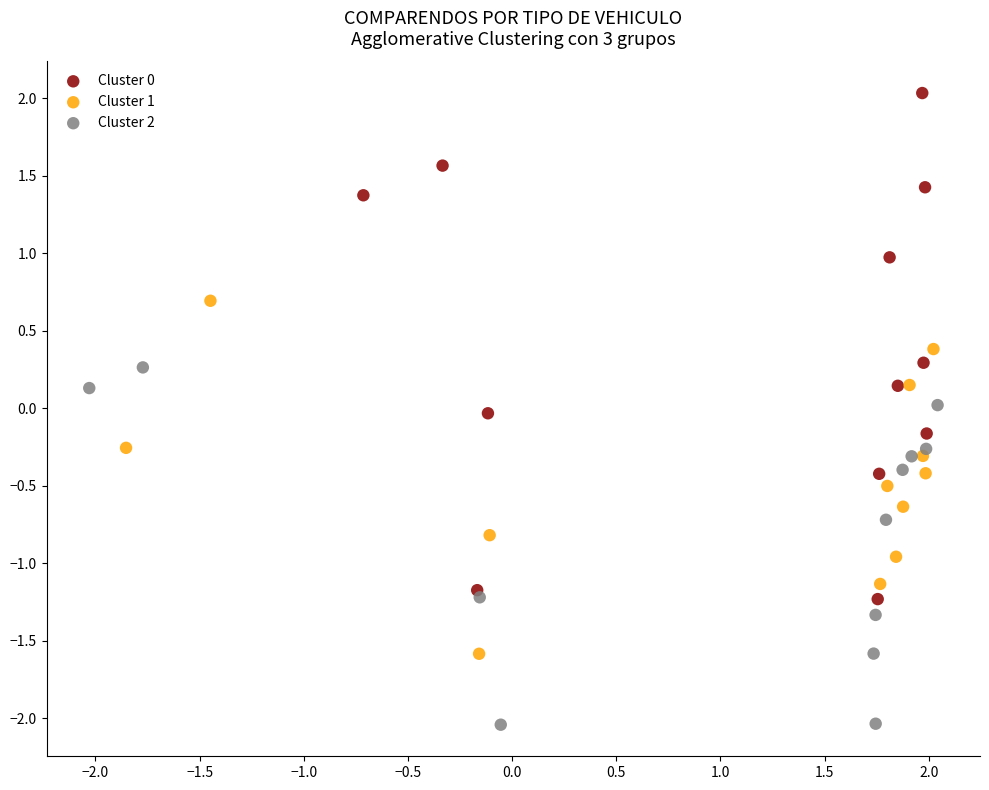

Which series reaches the minimum Y coordinate?

Cluster 2